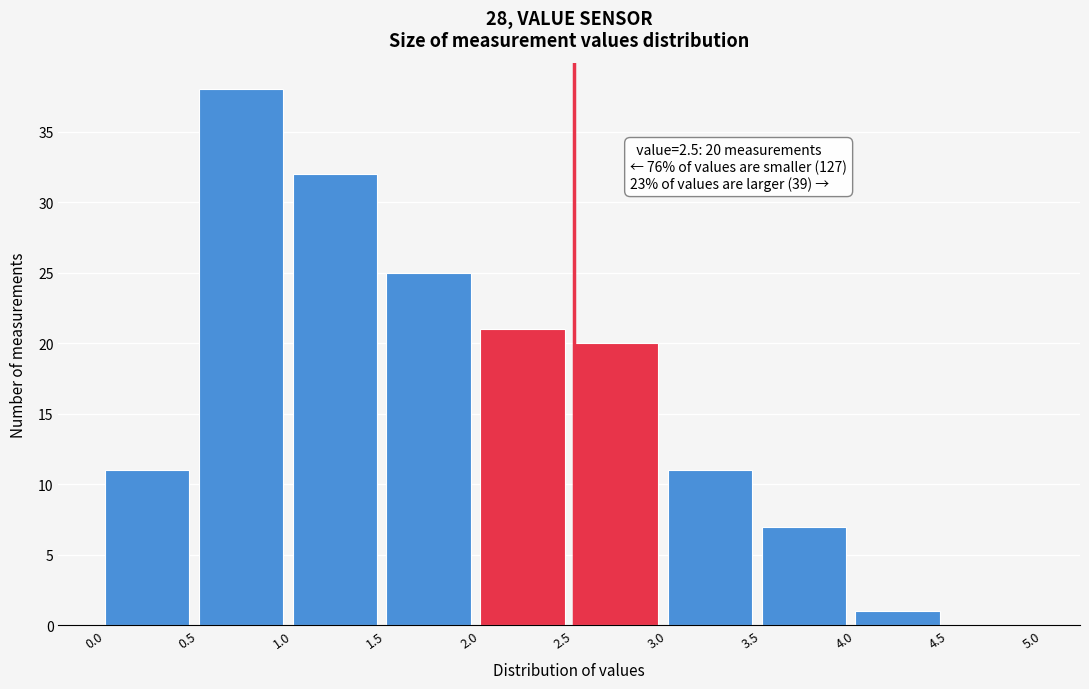

Which range on the x-axis has the tallest bar?

0.5 to 1.0